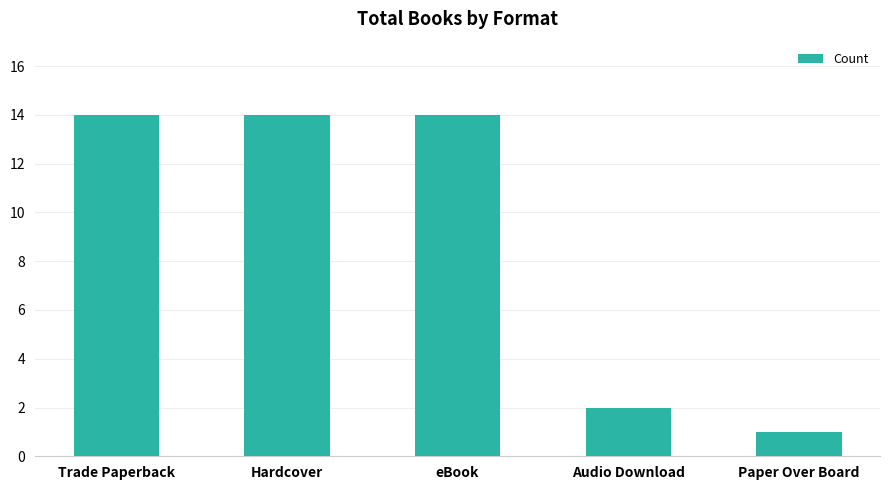

What is the sum of the values at Paper Over Board and eBook?

15